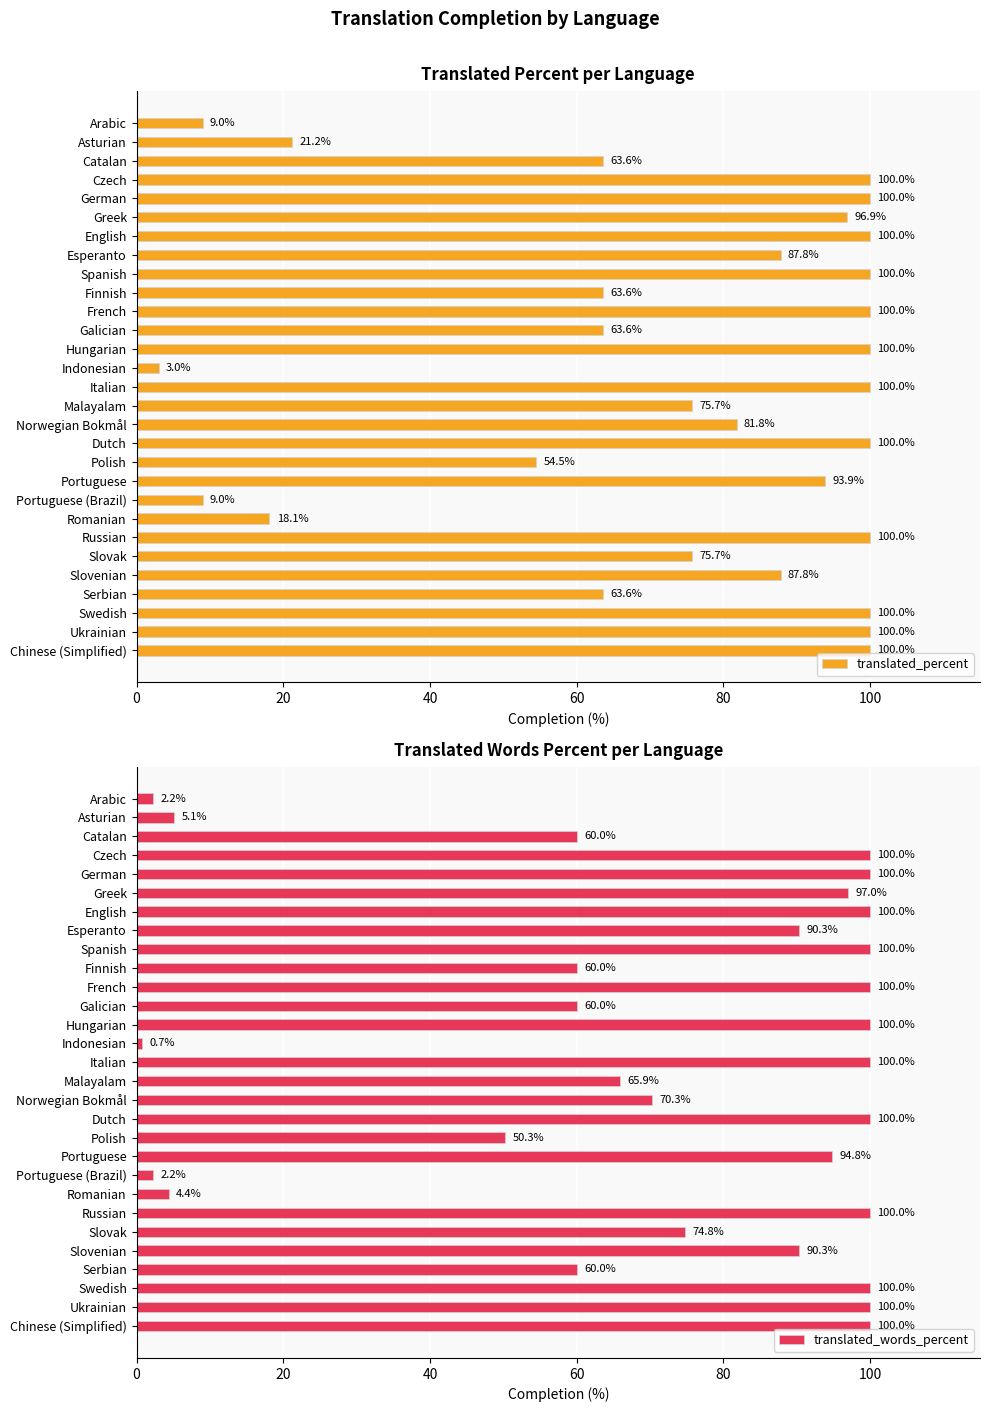

What is the highest value of the translated_percent series?

100.0